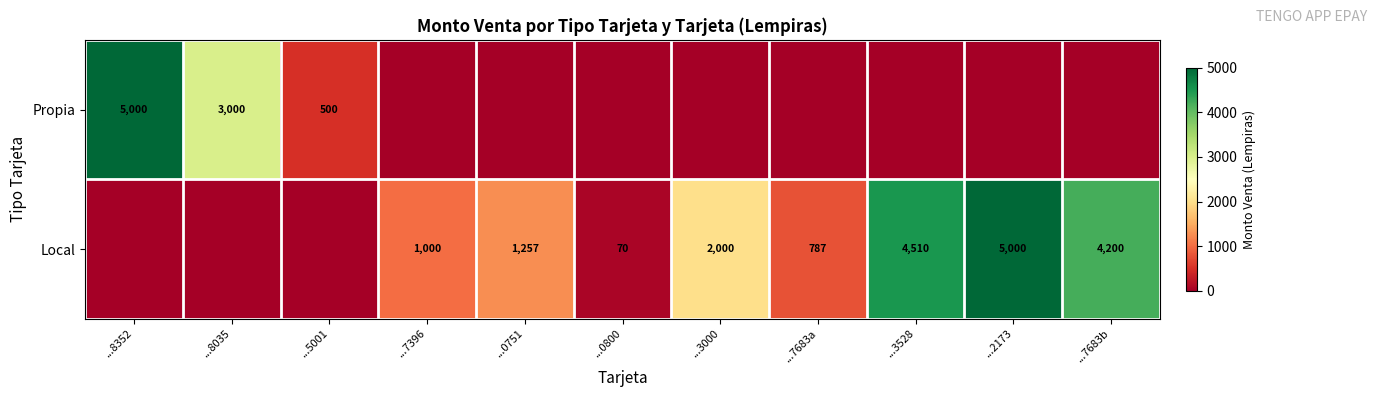

The Local series shows 1257 at ...0751. True or false?

True